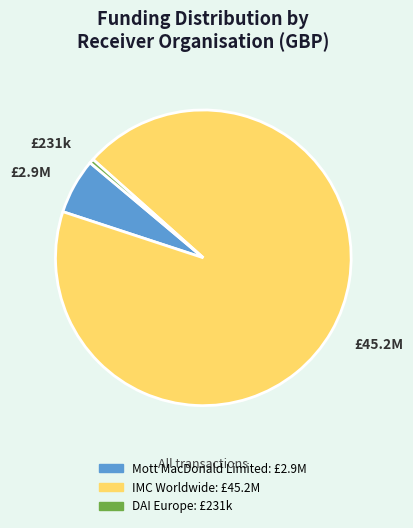

Does any single category account for the majority?

Yes